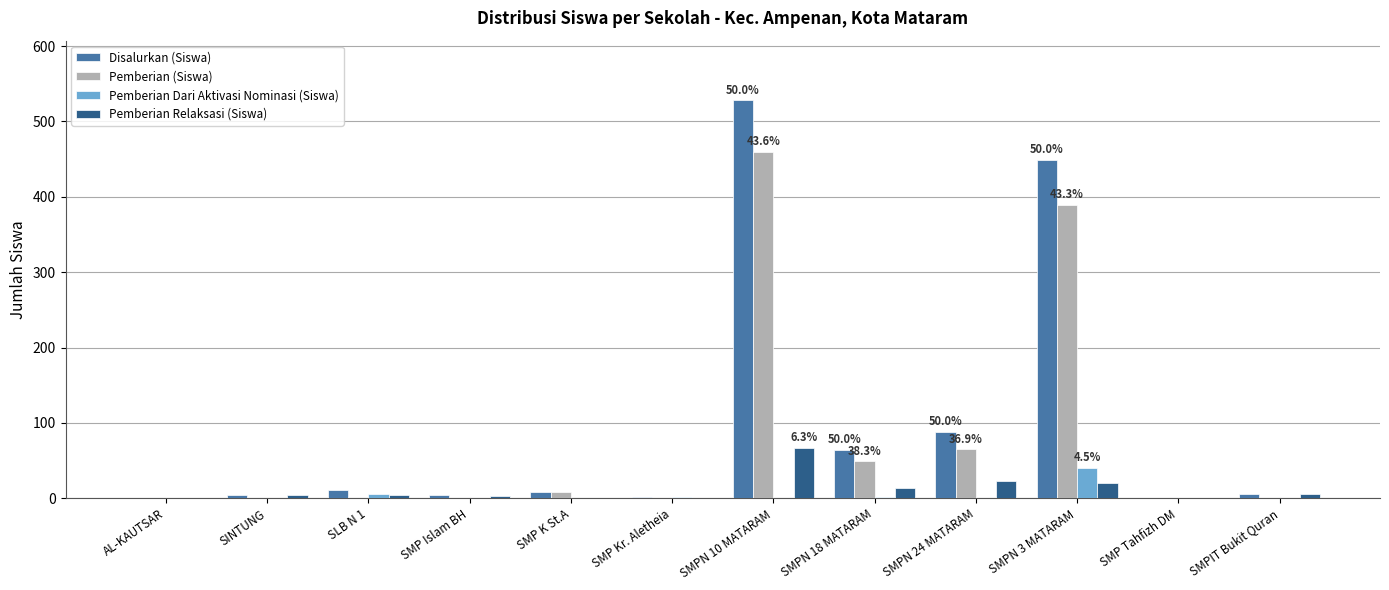

What is the maximum value shown in the chart?

528